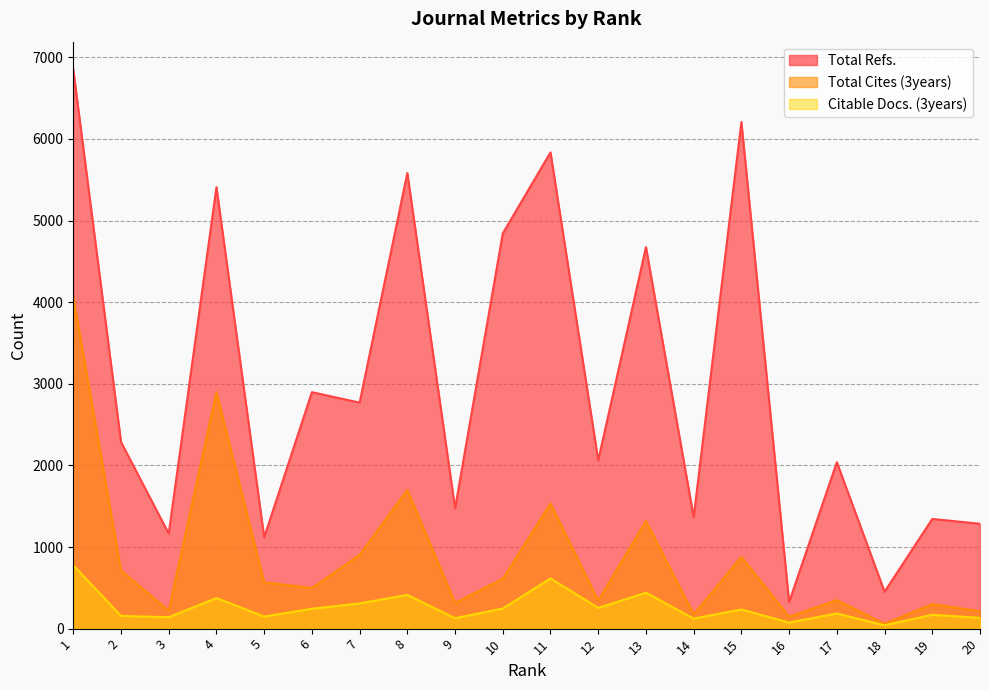

True or false: Total Refs. has a value of 2769 at 7.

True